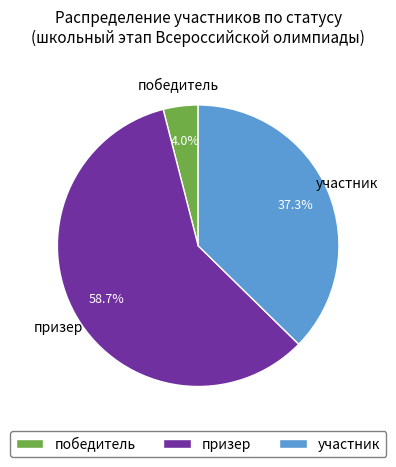

Does any single category account for the majority?

Yes